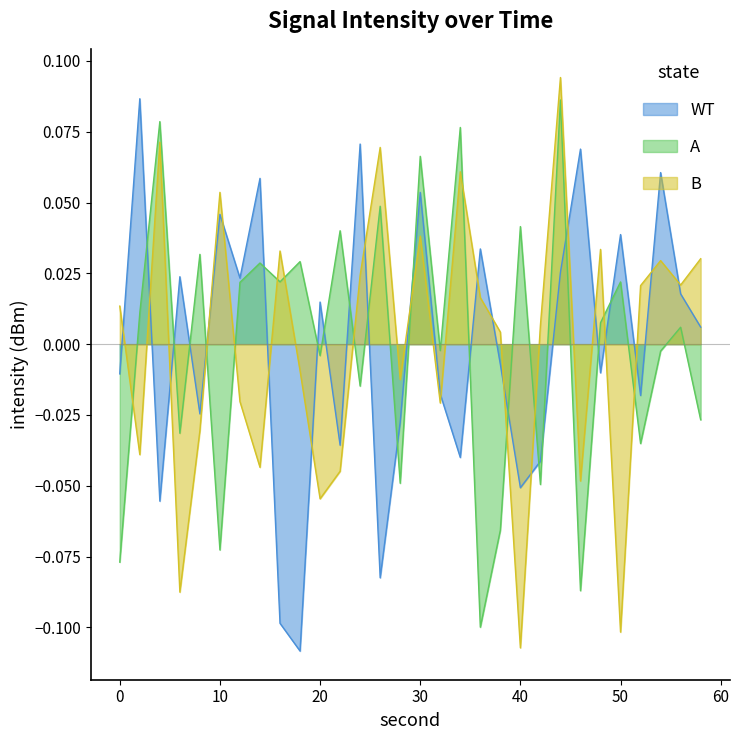

What is the sum of the A values at 50 and 14?

0.1